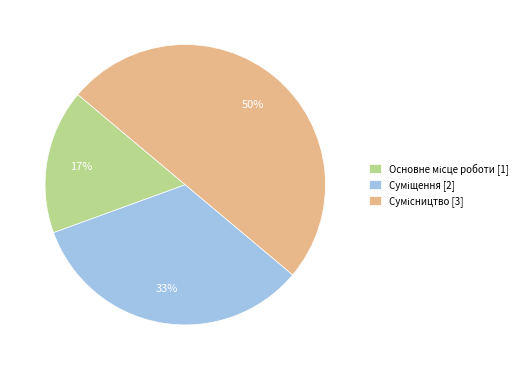

To the nearest percent, what is the difference between the largest and smallest slice percentages?

33%